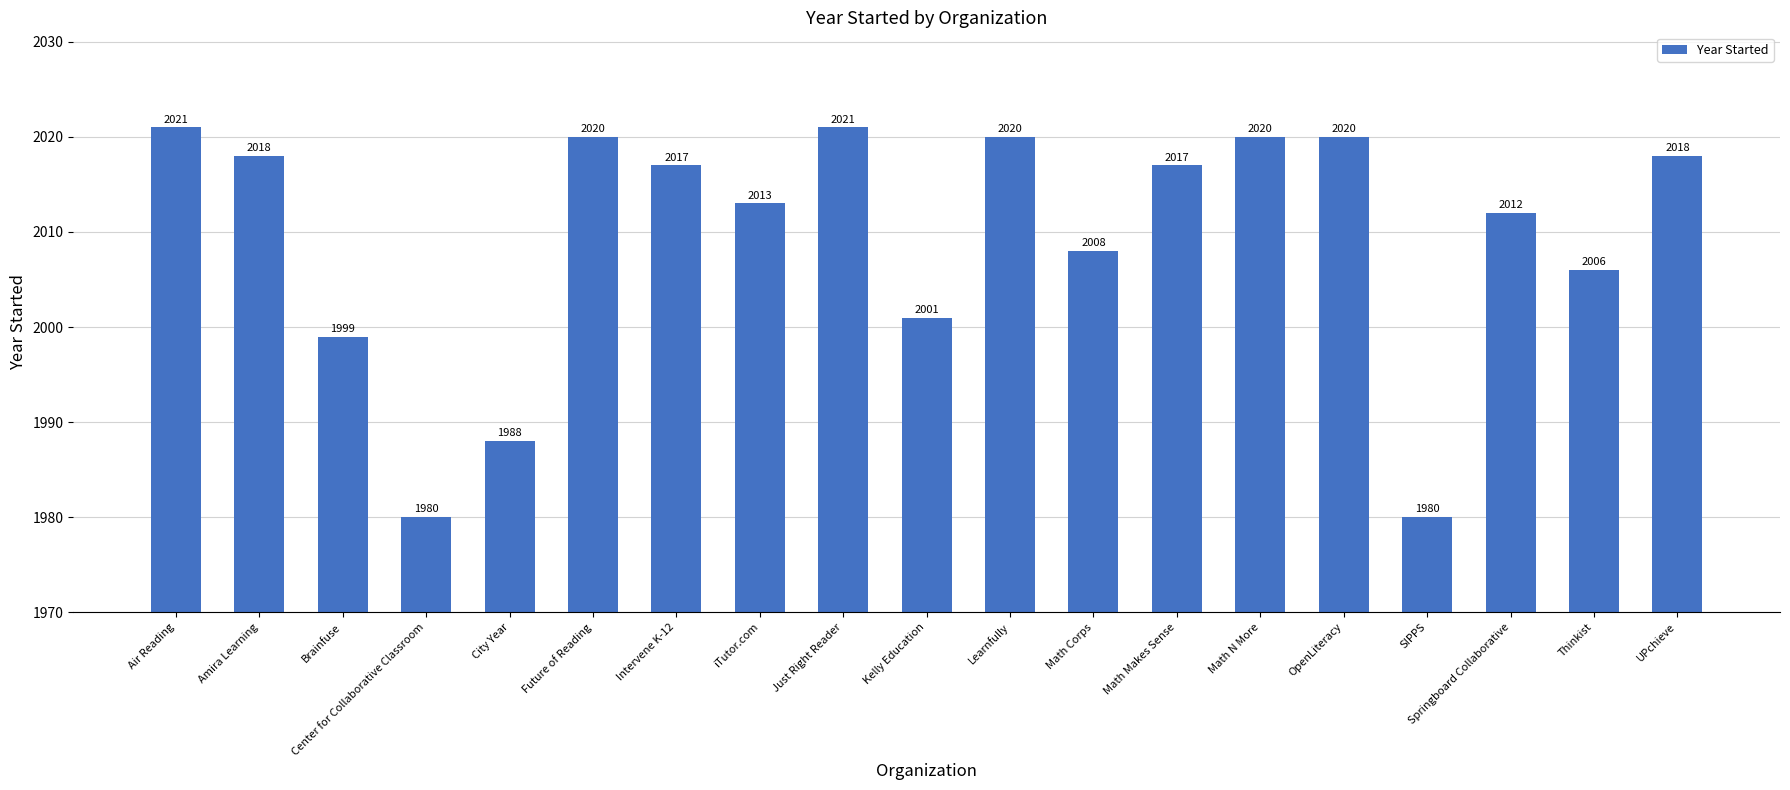

Reading left to right, extract all data points from this chart.

2021	2018	1999	1980	1988	2020	2017	2013	2021	2001	2020	2008	2017	2020	2020	1980	2012	2006	2018